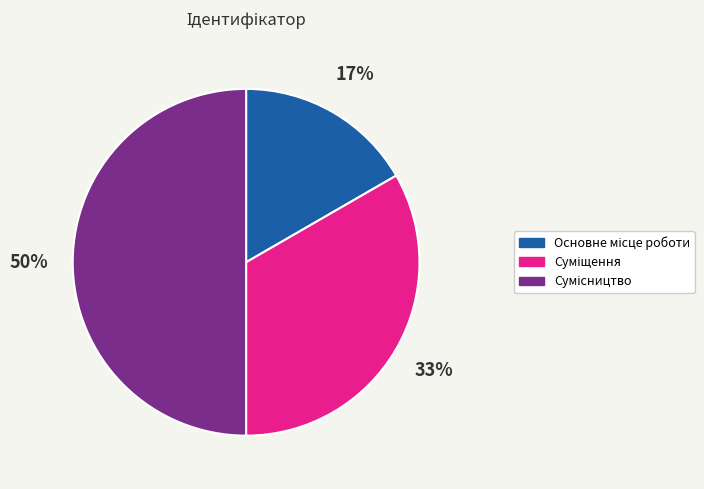

To the nearest percent, what is the difference between the largest and smallest slice percentages?

33%